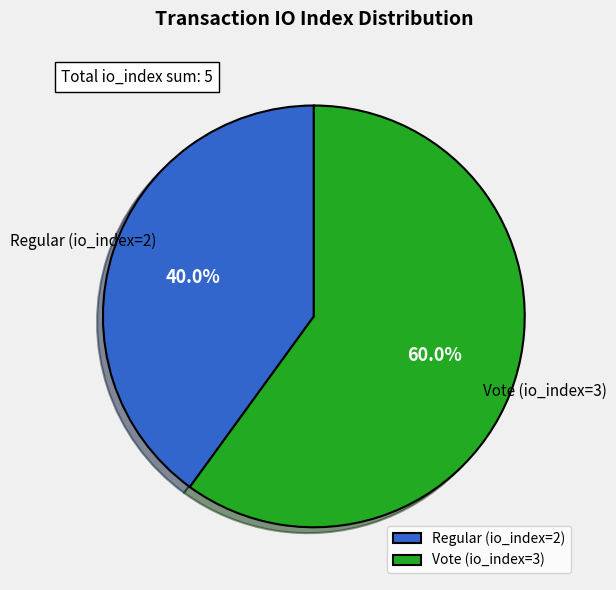

What percentage is the Vote (io_index=3) slice, to the nearest percent?

60%